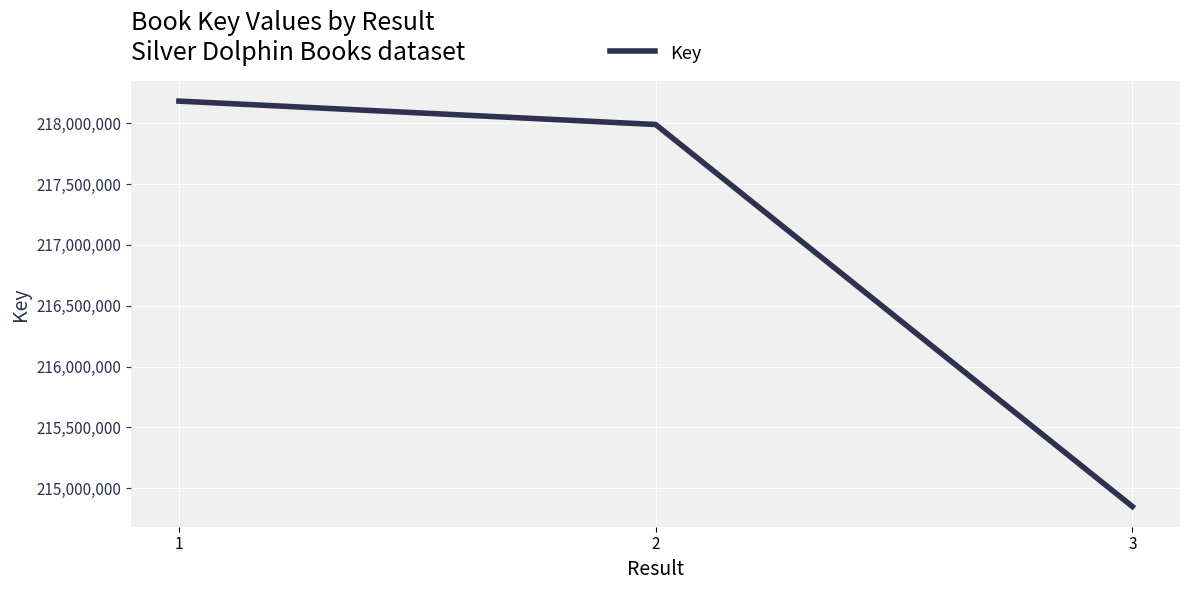

Between 1 and 3, which is larger?

1